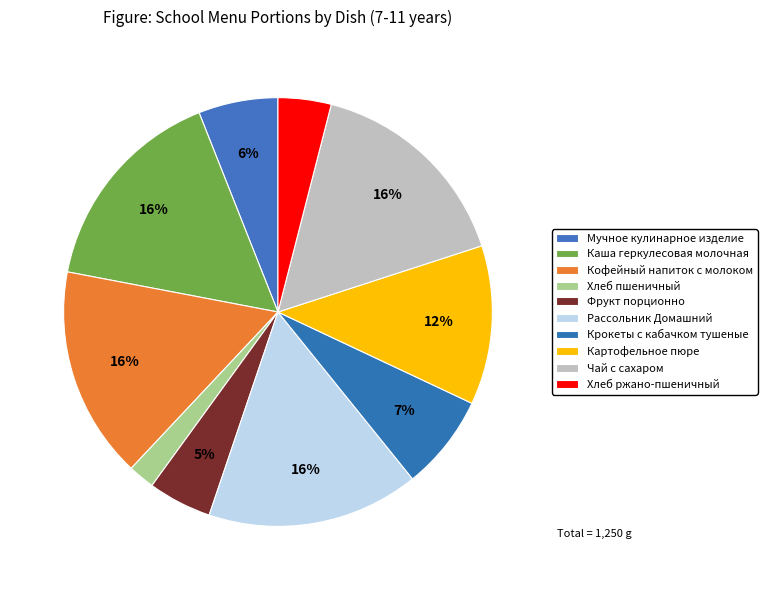

To the nearest percent, what is the difference between the largest and smallest slice percentages?

14%